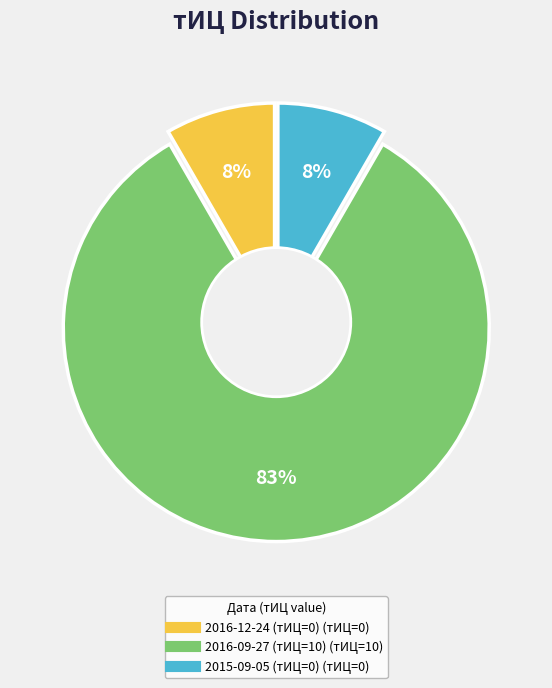

How many segments does this pie chart have?

3